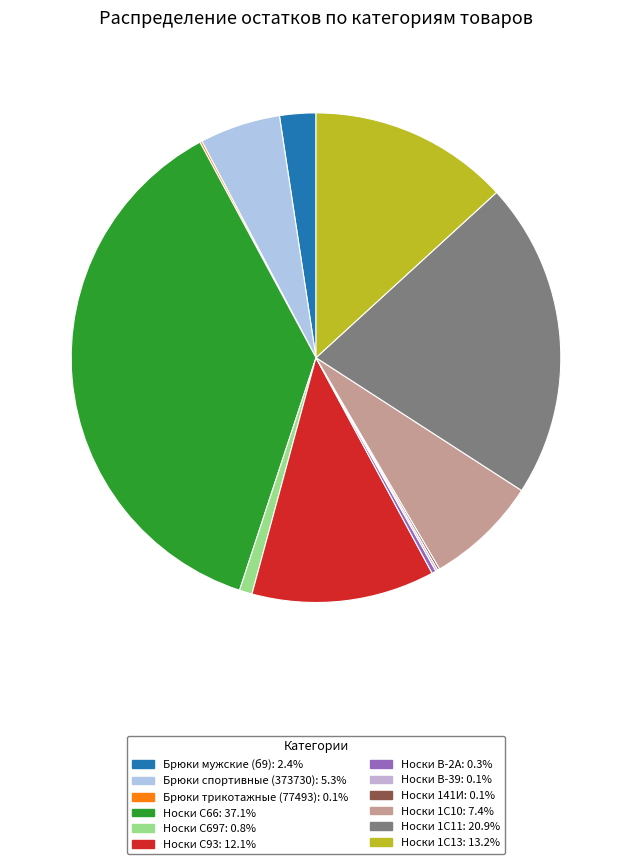

Rank the categories by value from highest to lowest.

Носки С66, Носки 1С11, Носки 1С13, Носки С93, Носки 1С10, Брюки спортивные (373730), Брюки мужские (б9), Носки С697, Носки В-2А, Брюки трикотажные (77493), Носки В-39, Носки 141И